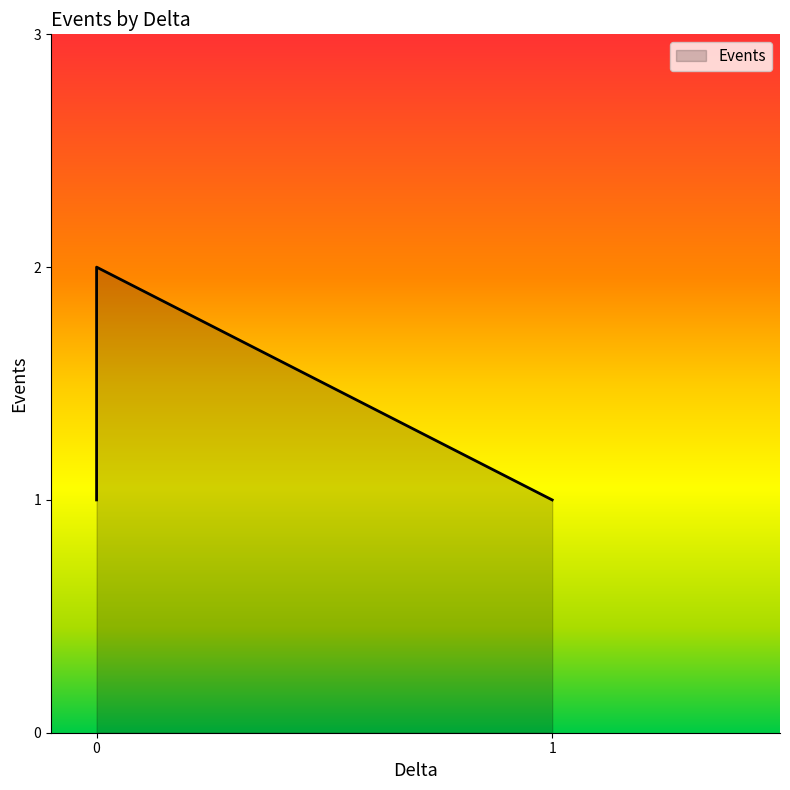

How many lines are shown in the chart?

1